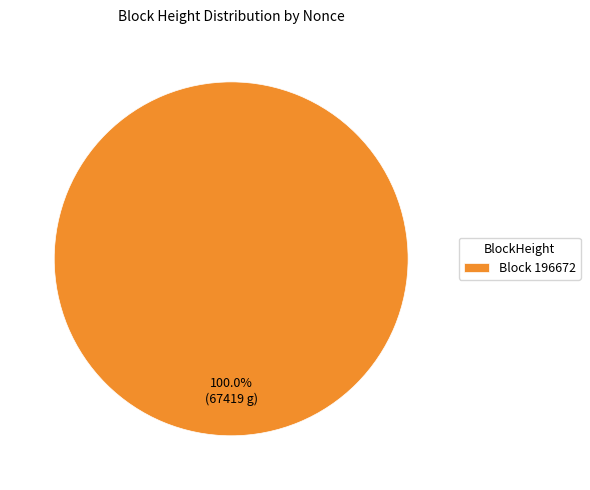

What is the majority slice?

Block 196672